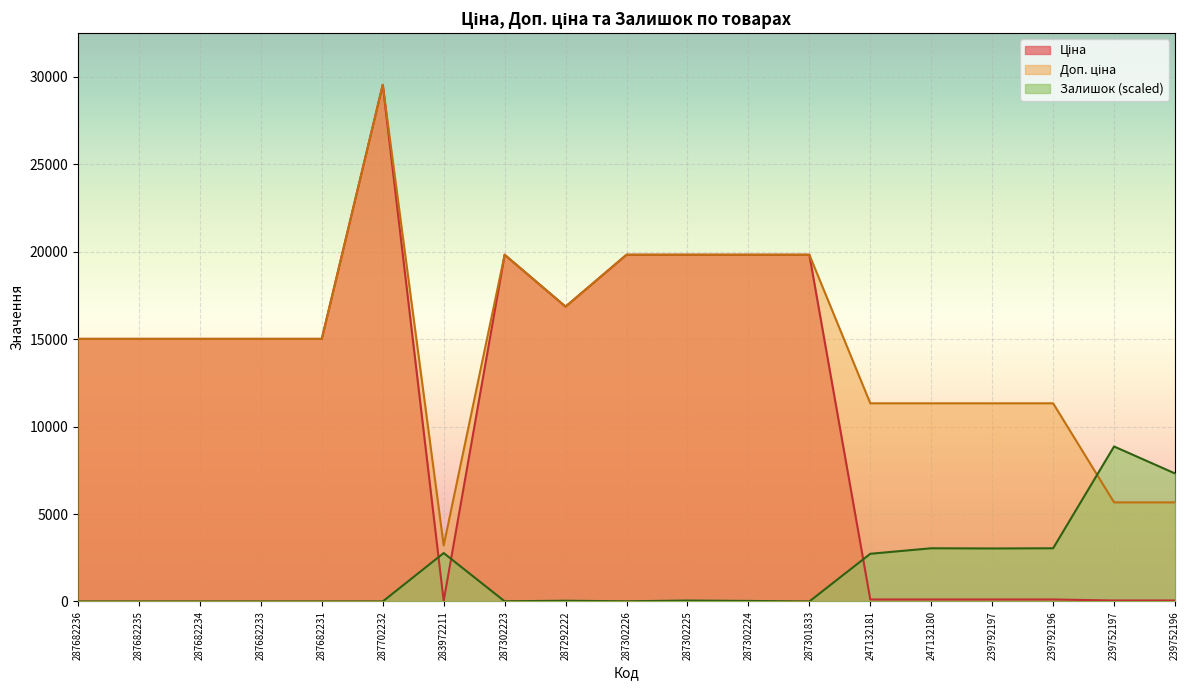

At 287301833, list the series in order from largest to smallest.

Ціна, Доп. ціна, Залишок